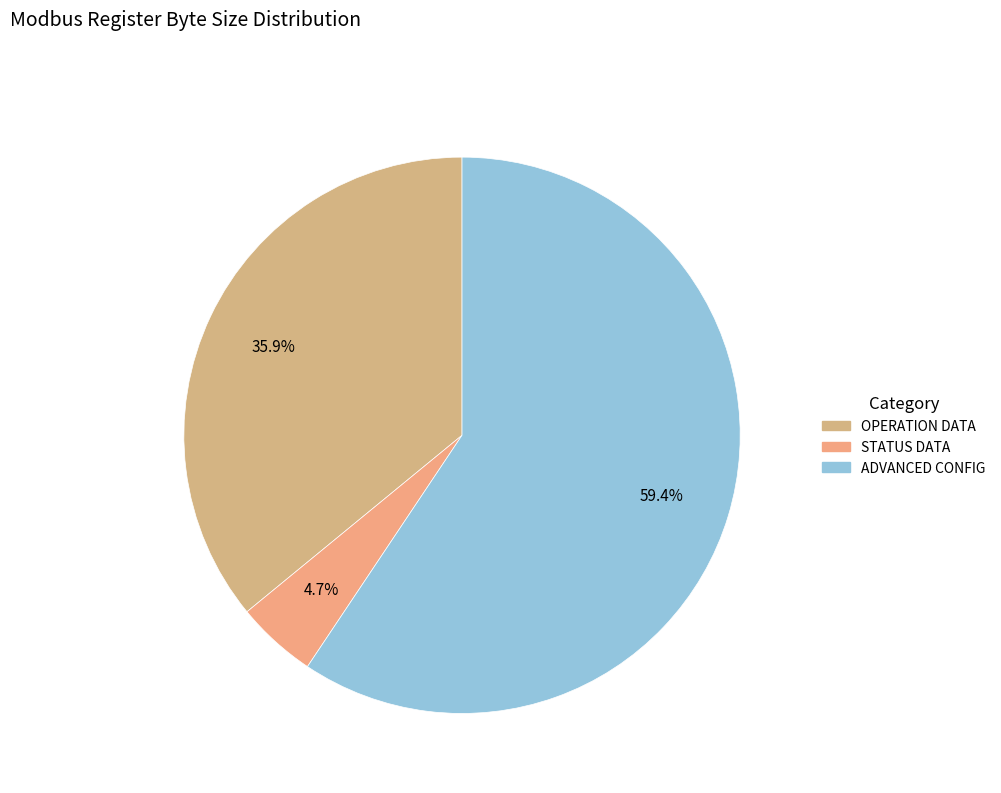

Count the number of slices in the pie.

3